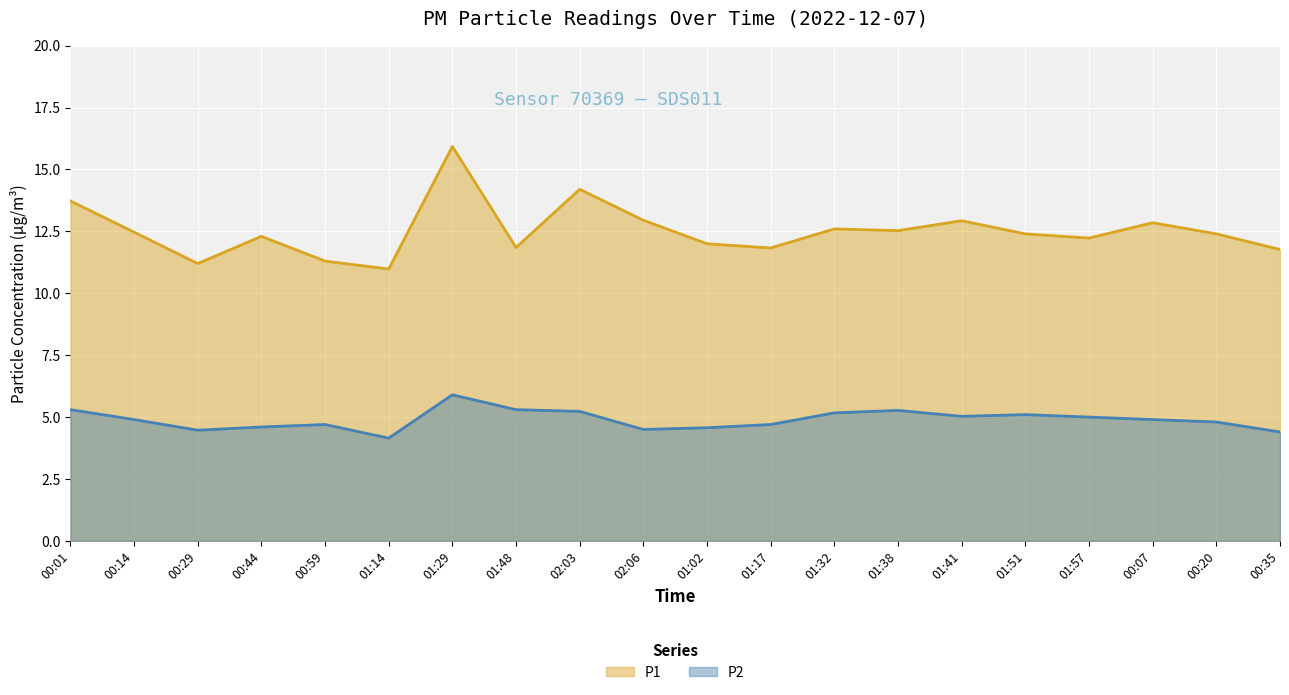

What position from the left is 00:20?

19